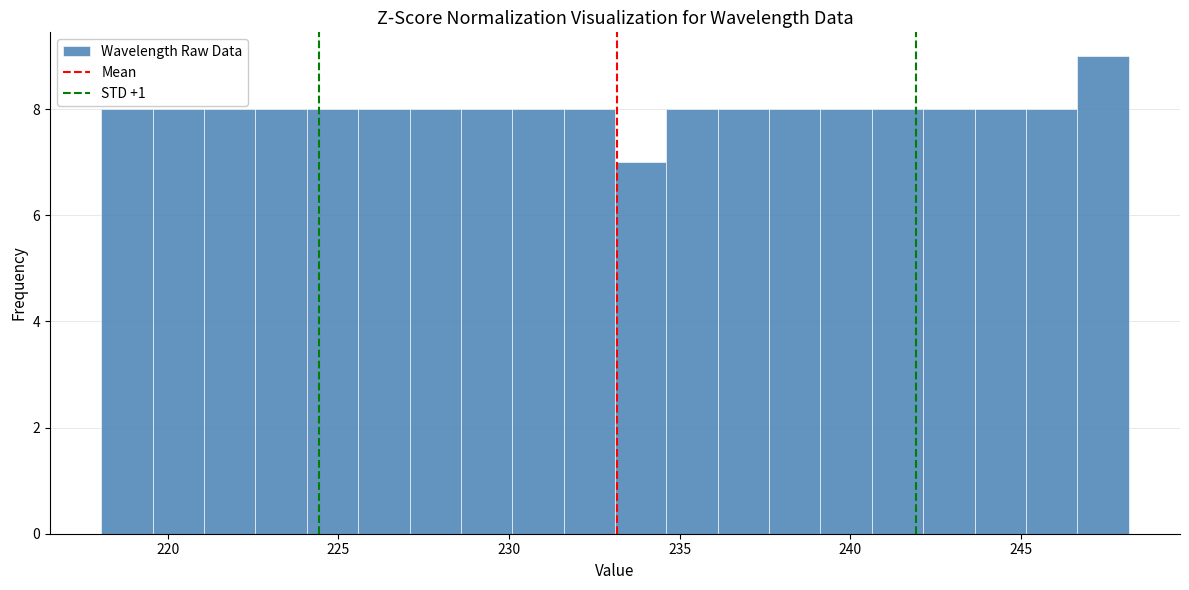

Read against the x-axis, roughly where is the centre of the tallest bar?

247.5